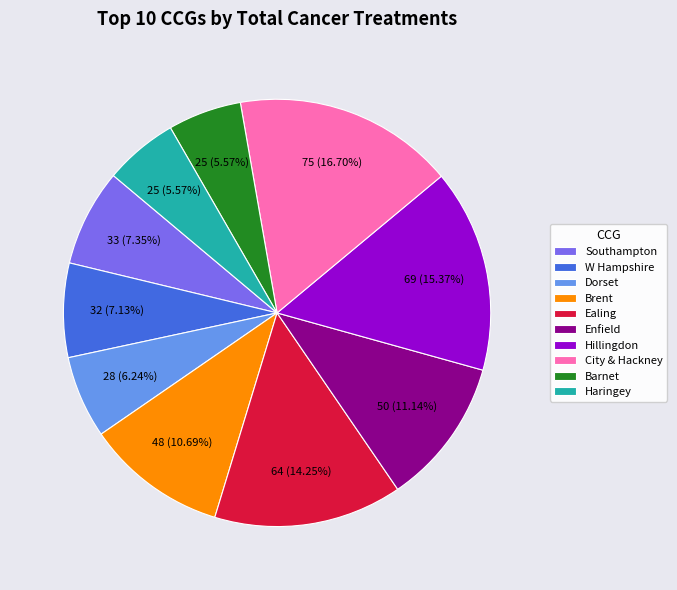

Is the sum of Haringey and Ealing greater than half?

No